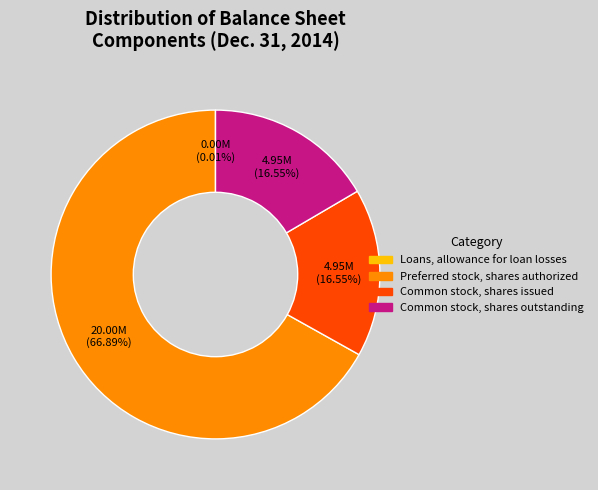

To the nearest percent, what portion does Common stock, shares issued represent?

17%